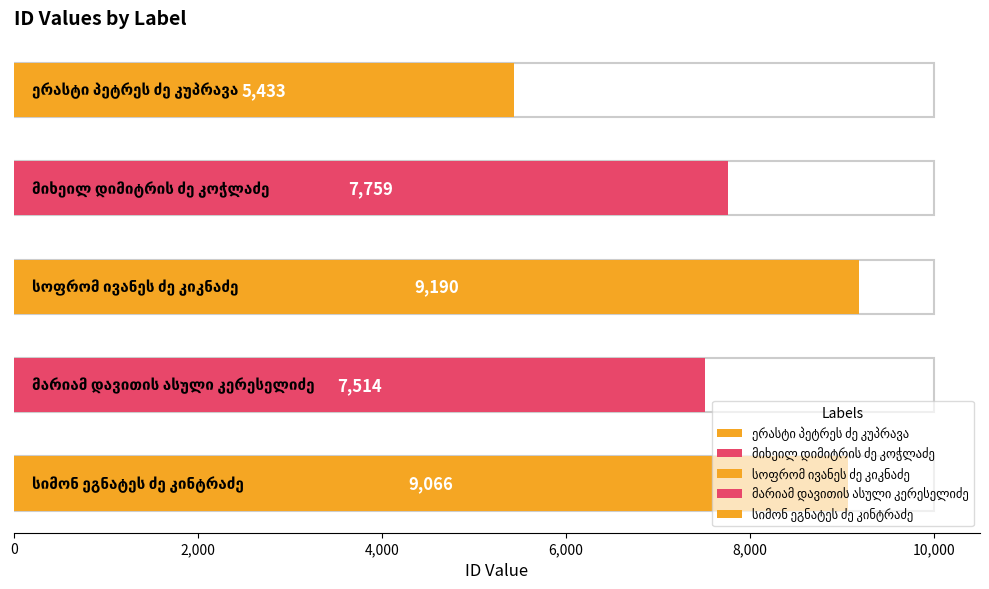

What is the difference between the maximum and second lowest values?

1676